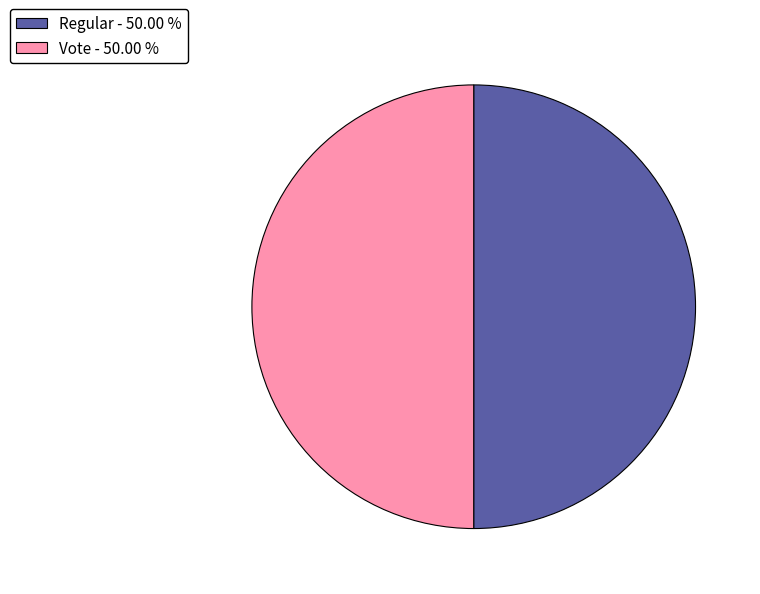

Count the number of slices in the pie.

2